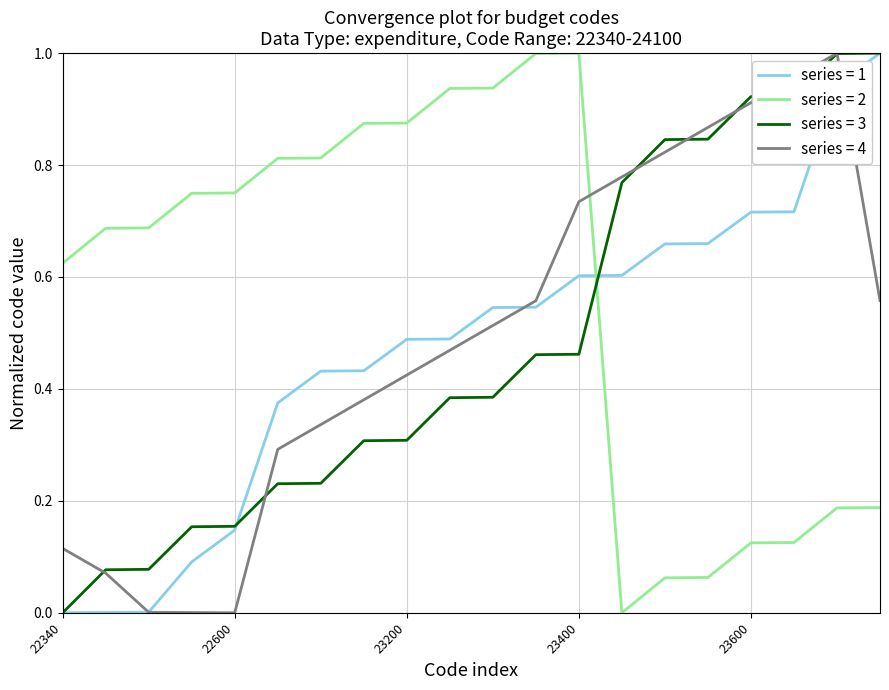

How many times do series = 3 and series = 2 cross each other?

1